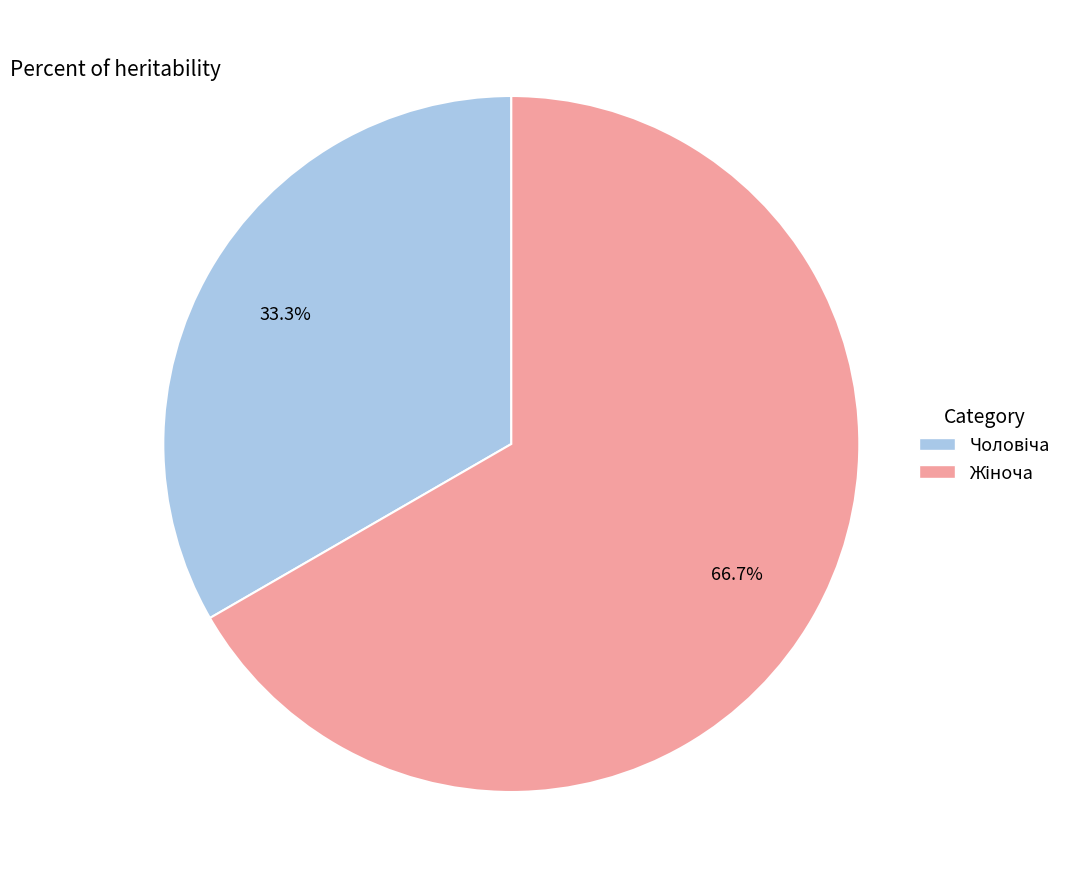

Does any single category account for the majority?

Yes